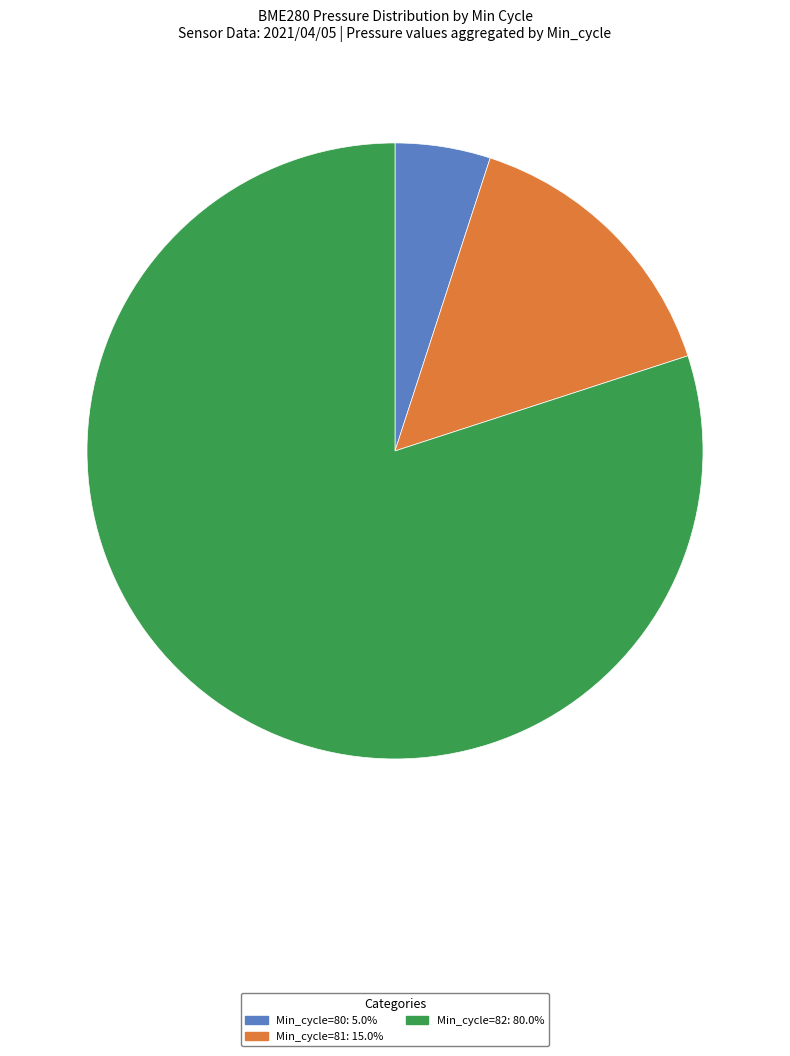

Is there a majority slice in this chart?

Yes